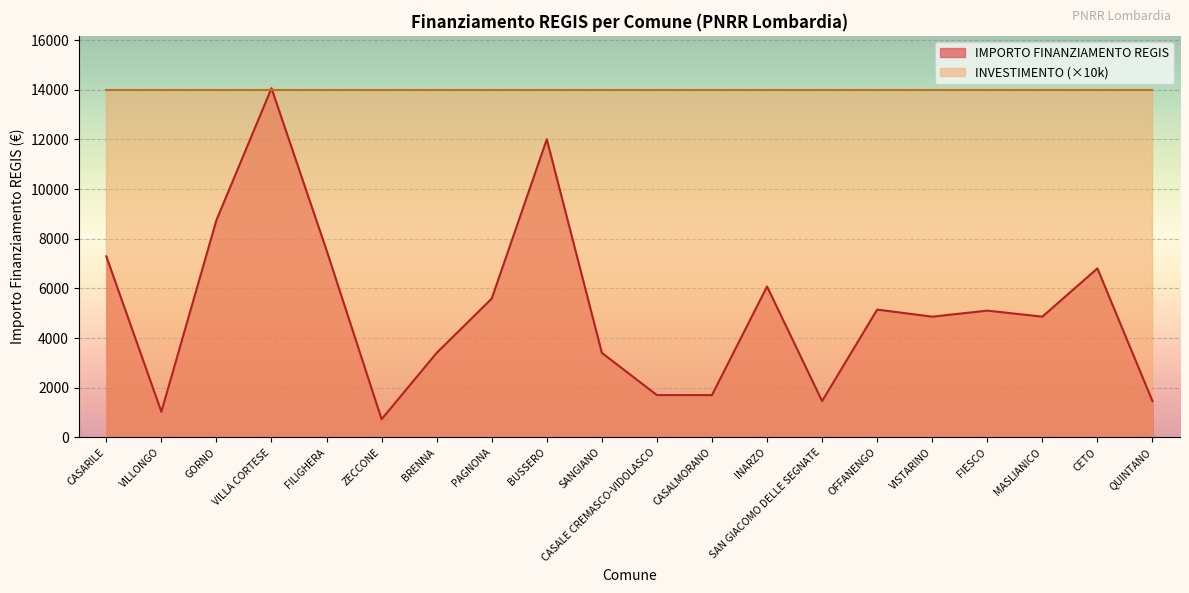

What is the difference between the values at INARZO and SANGIANO?

2673